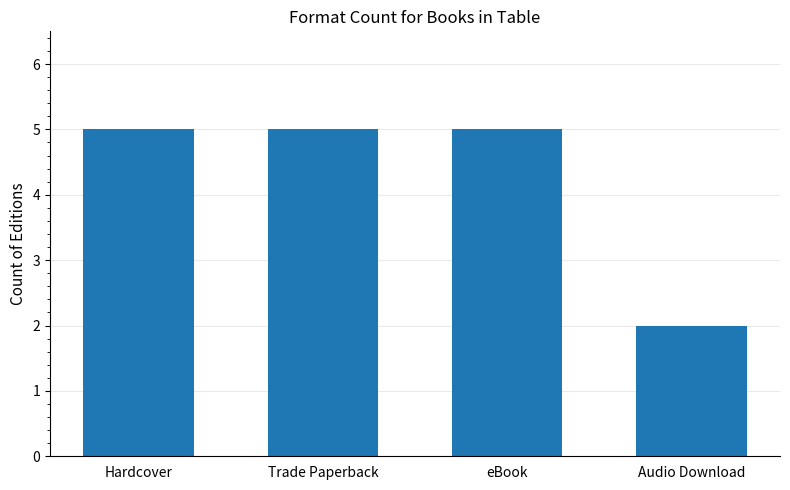

Reading right to left, transcribe all the data shown in this chart.

2	5	5	5